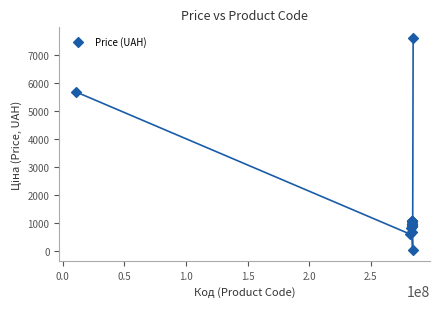

What Y value in the scatter plot is closest to 3814?

5673.8